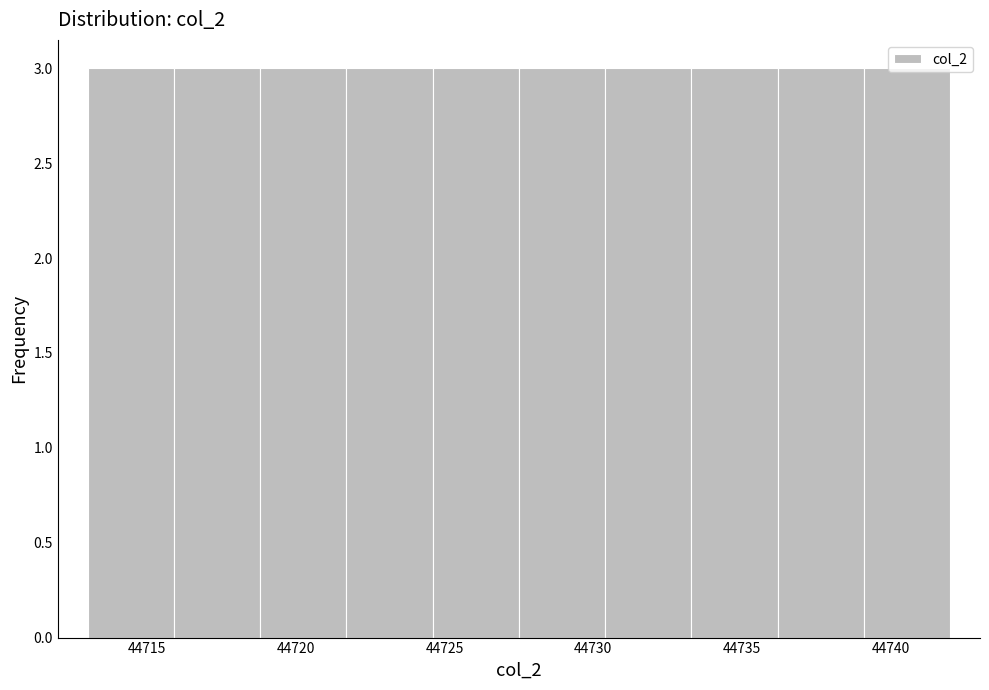

Reading left to right, list every bar in this chart as the range it spans on the x-axis followed by its height. Neither the bar edges nor the heights are printed on the chart, so give them approximately, as read against the axes.

44713.0 to 44715.9: 3
44715.9 to 44718.8: 3
44718.8 to 44721.7: 3
44721.7 to 44724.6: 3
44724.6 to 44727.5: 3
44727.5 to 44730.4: 3
44730.4 to 44733.3: 3
44733.3 to 44736.2: 3
44736.2 to 44739.1: 3
44739.1 to 44742.0: 3